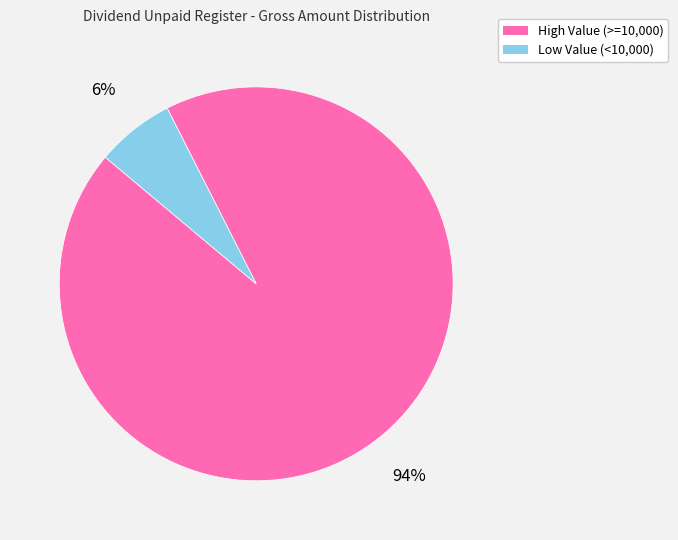

To the nearest percent, what is the average slice percentage?

50%